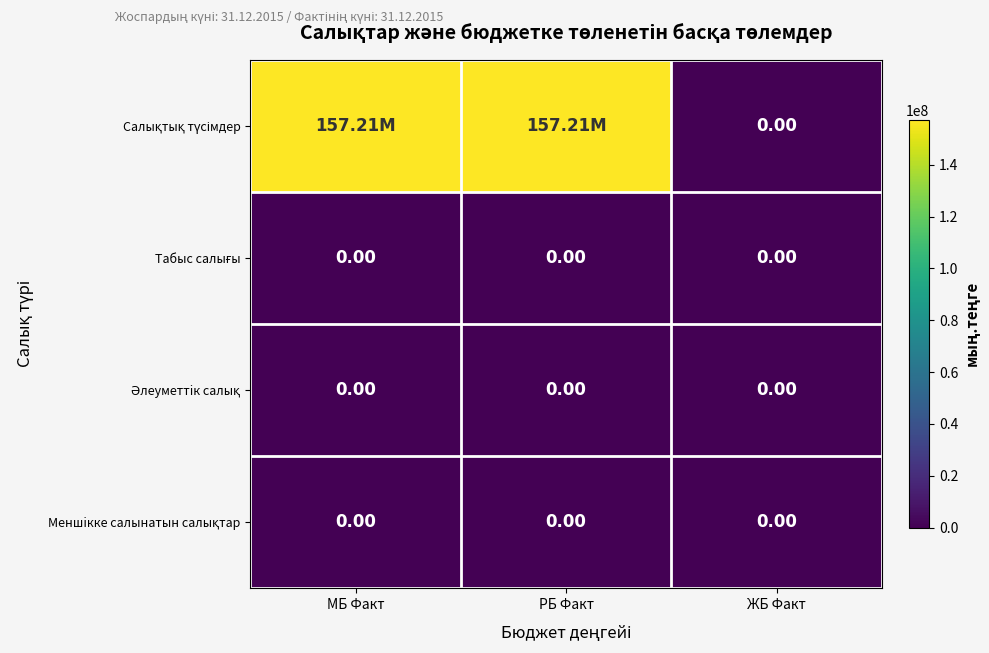

List the series in order of their peak value, lowest first.

Табыс салығы, Әлеуметтiк салық, Меншiкке салынатын салықтар, Салықтық түсімдер